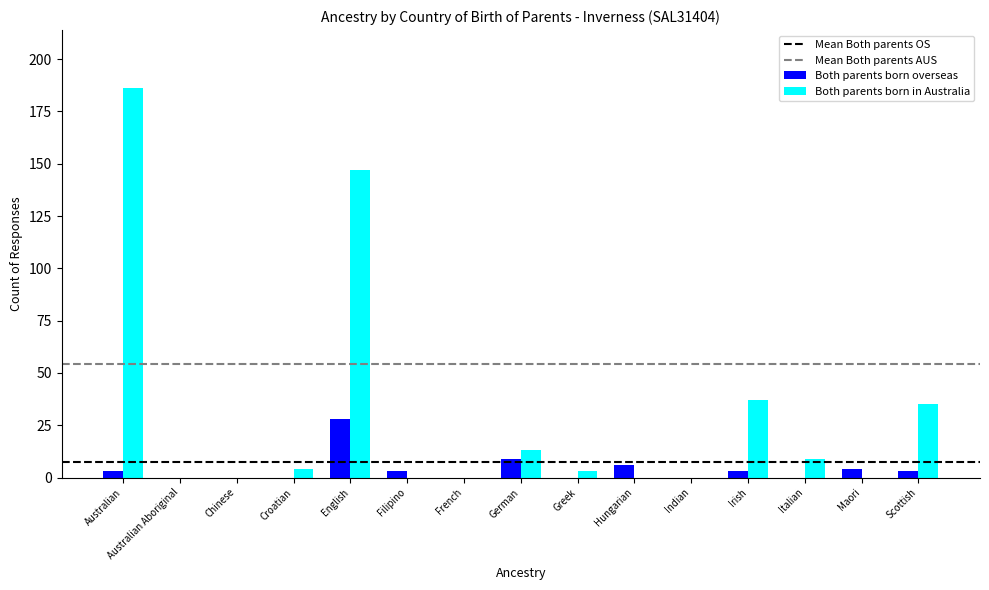

How many distinct data groups are displayed?

2